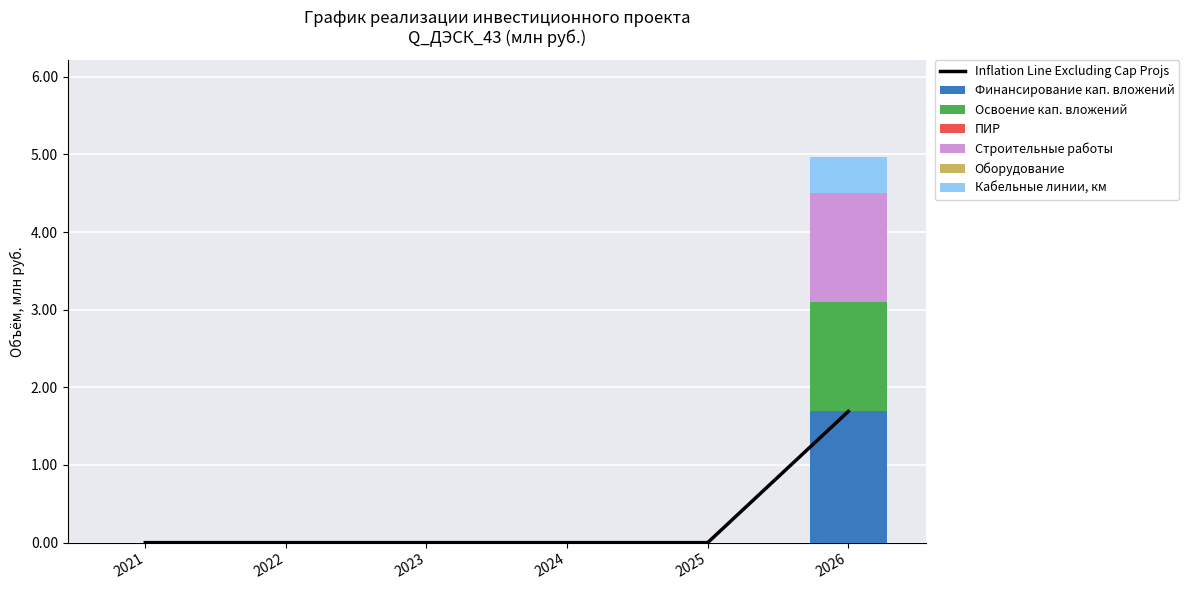

At which label does Финансирование кап. вложений reach its minimum?

2021